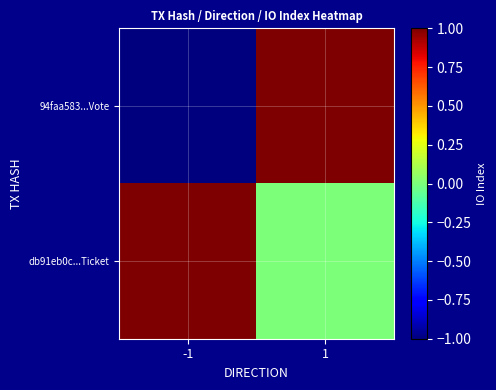

How many series are shown in this chart?

2